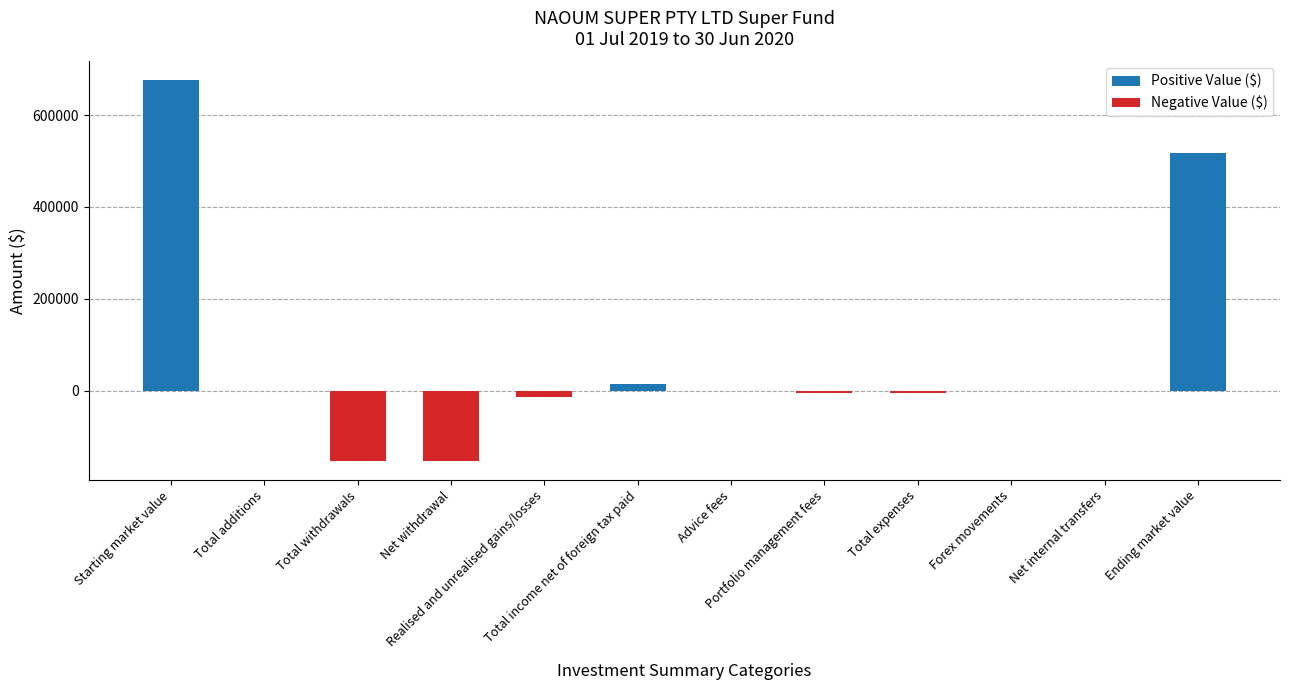

What is the maximum value shown in the chart?

675167.6